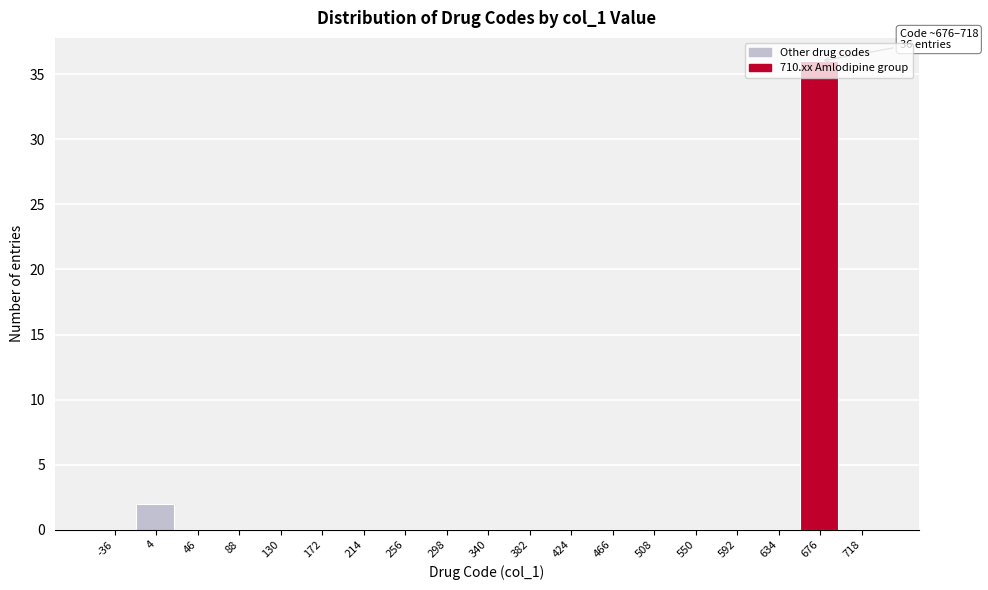

At which label is the value closest to 18?

4